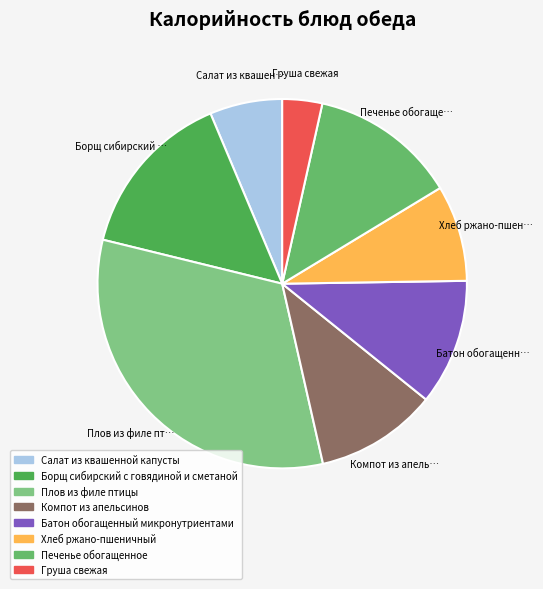

Which has a higher value, Батон обогащенный микронутриентами or Печенье обогащенное?

Печенье обогащенное